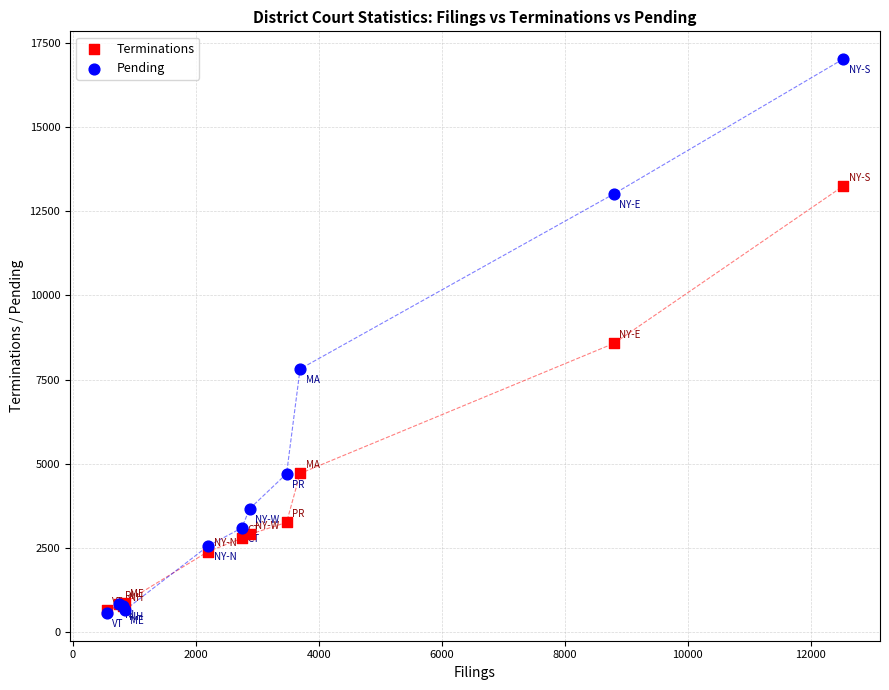

In the Pending series, what Y value is closest to 8793?

7813